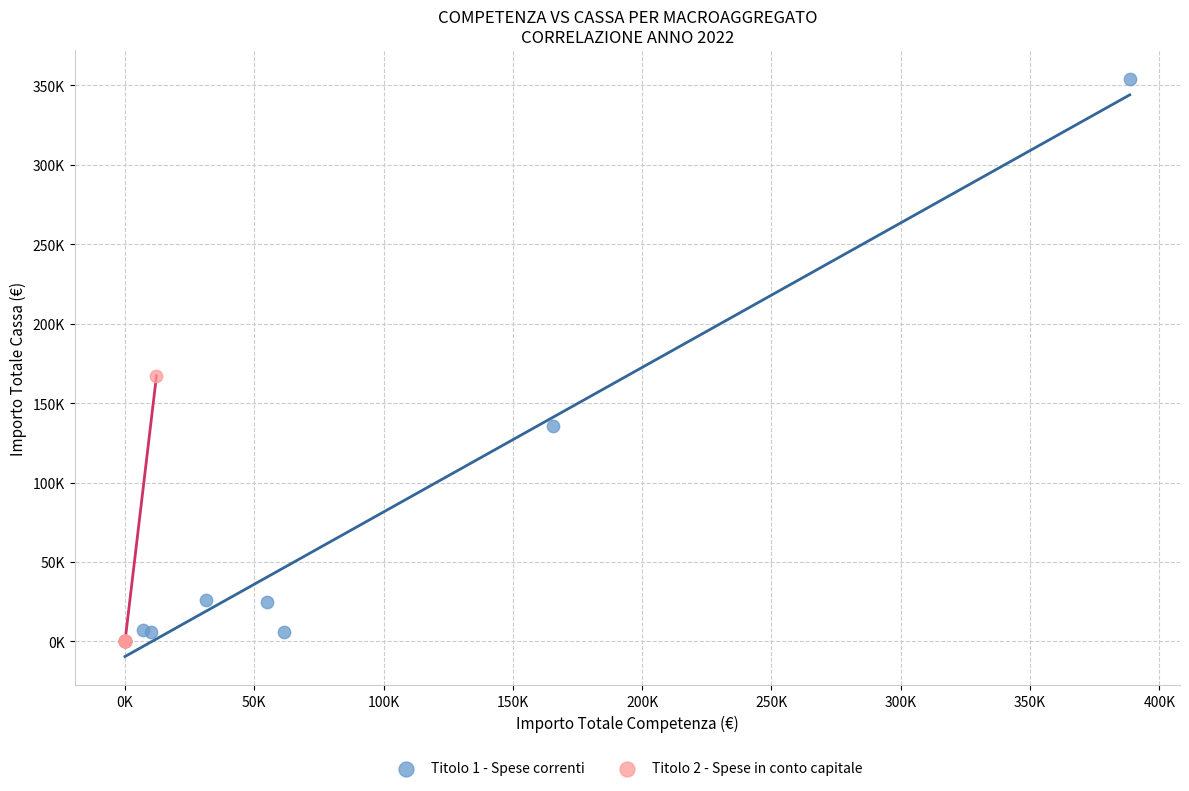

What are all the series names shown in the legend?

Titolo 1 - Spese correnti, Titolo 2 - Spese in conto capitale